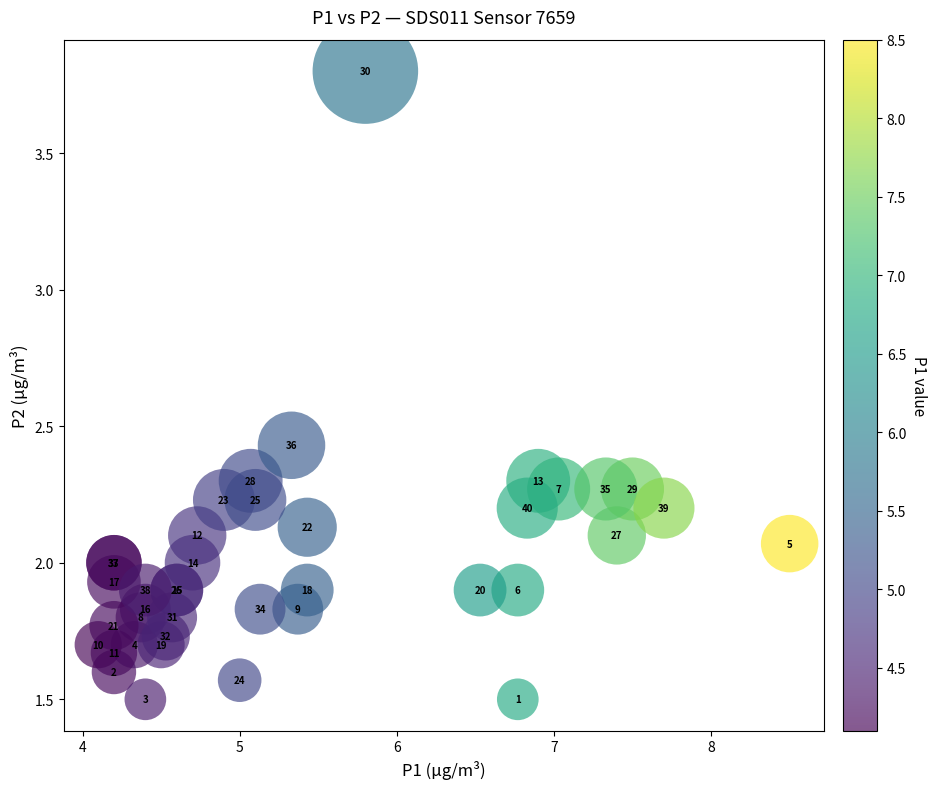

What Y value in the scatter plot is closest to 2?

2.0